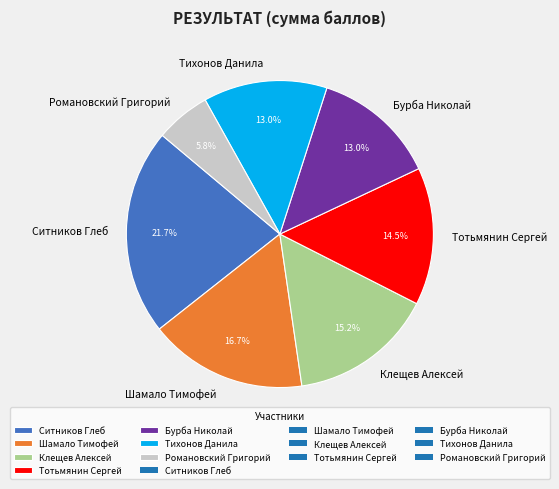

To the nearest percent, what is the difference between the largest and smallest slice percentages?

16%